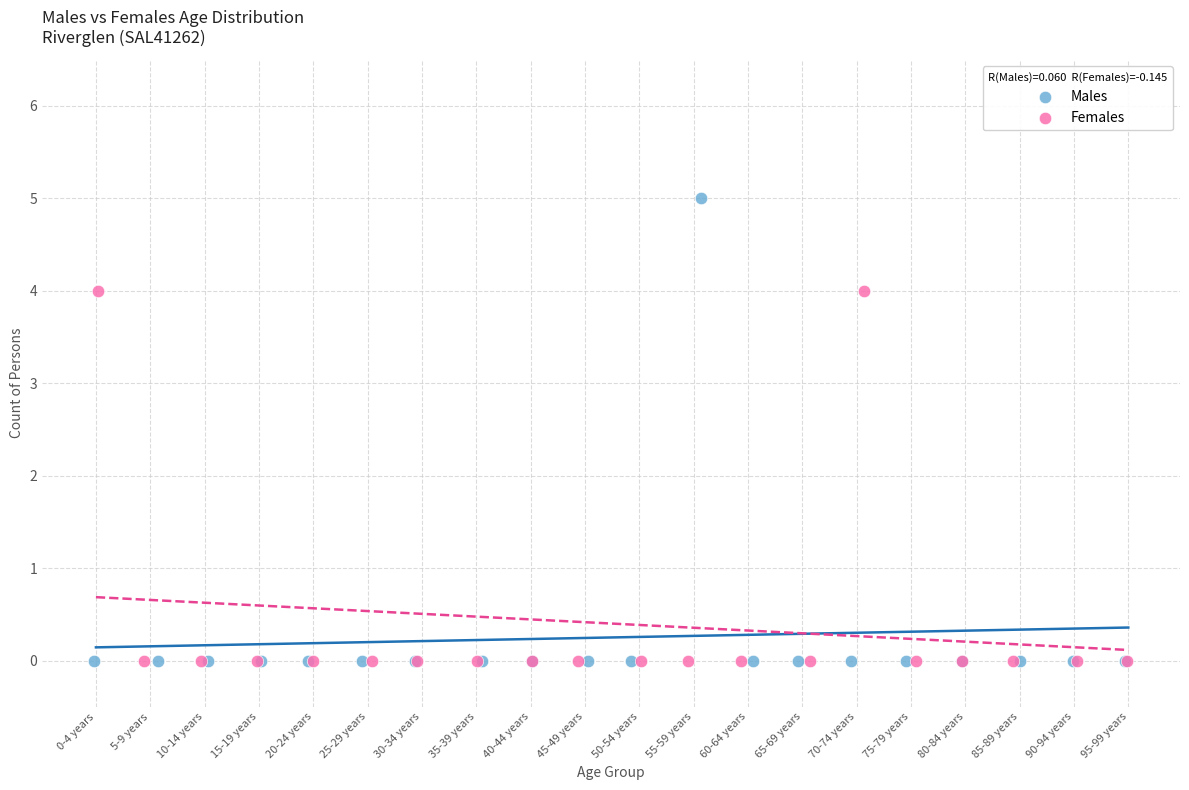

Which series contains the highest Y value?

Males